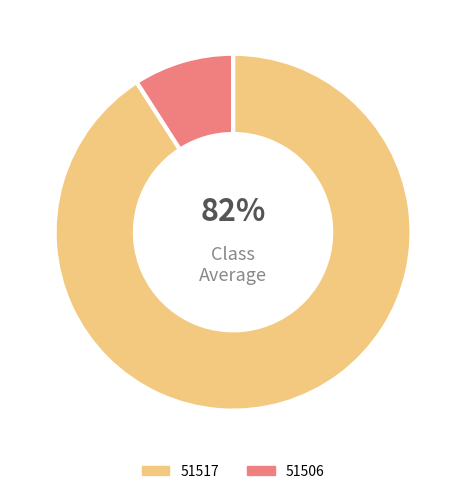

How many segments does this pie chart have?

2